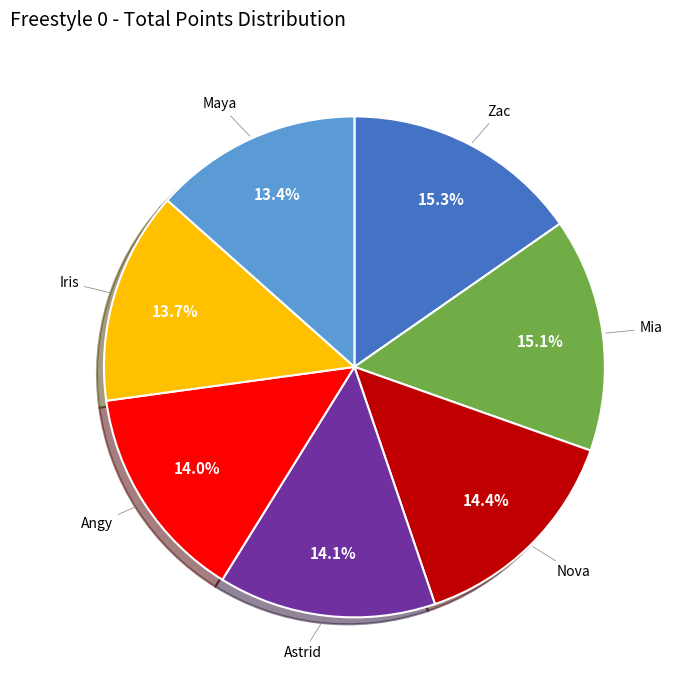

Is there a majority slice in this chart?

No